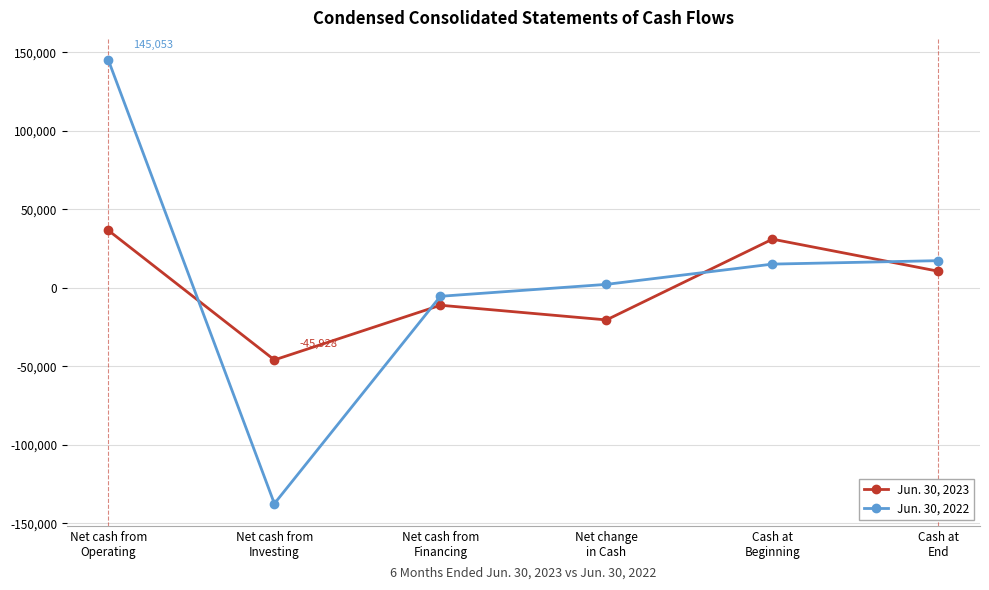

Which series has the largest total across all categories?

Jun. 30, 2022